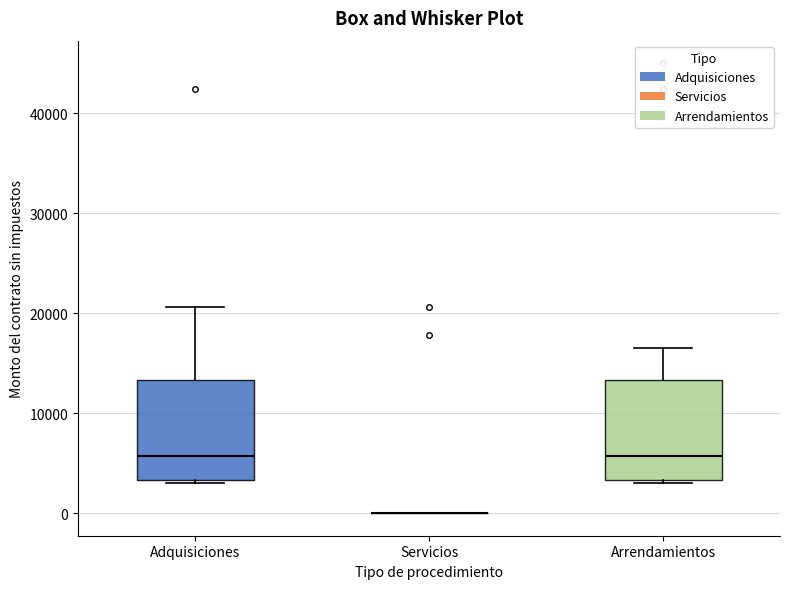

Reading left to right, read every box against the y-axis: the position of its median line, the range the box covers, and the ends of its whiskers. The values are not printed on the chart, so give them approximately, as read against the axis.

Adquisiciones: median 6000, box 3000 to 13000, whiskers 3000 (just below the box's lower edge) to 21000
Servicios: box collapsed to a line at 0, whiskers 0 to 0
Arrendamientos: median 6000, box 3000 to 13000, whiskers 3000 (just below the box's lower edge) to 16000